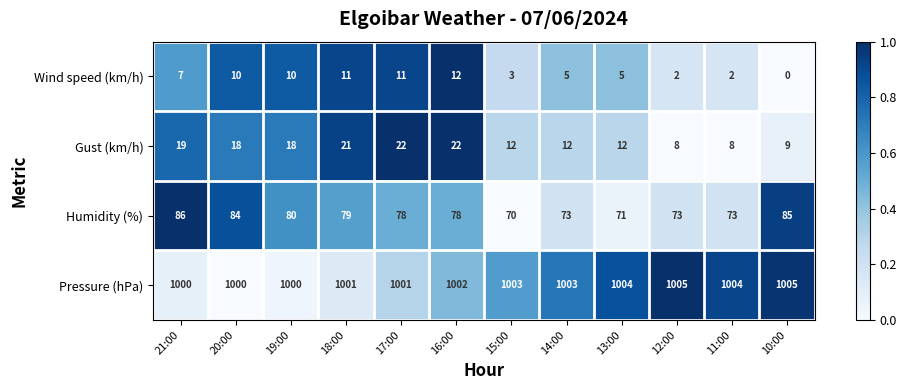

The value of Gust (km/h) at 14:00 is 8. True or false?

False